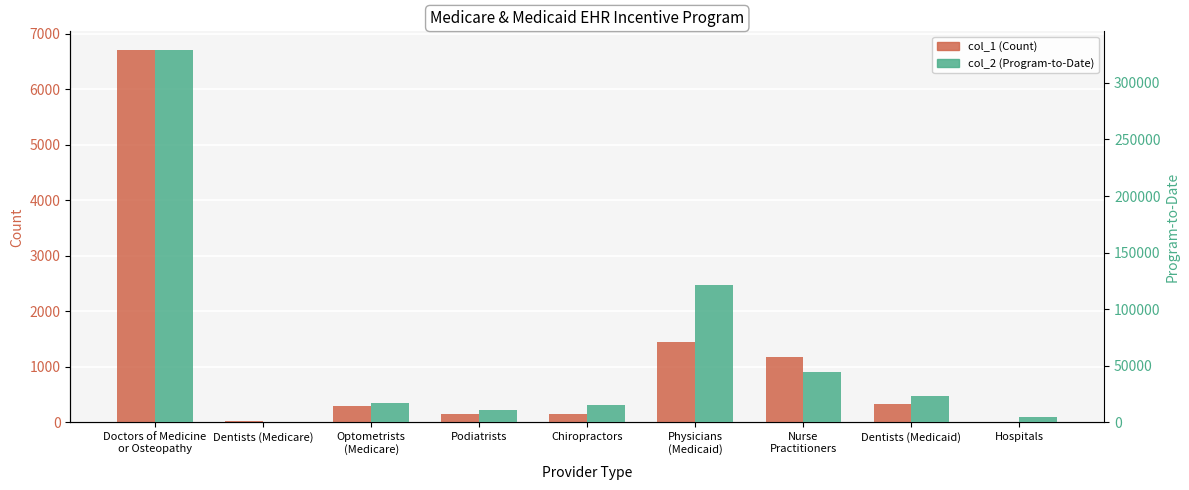

What is the label of the 5th bar from the right?

Chiropractors